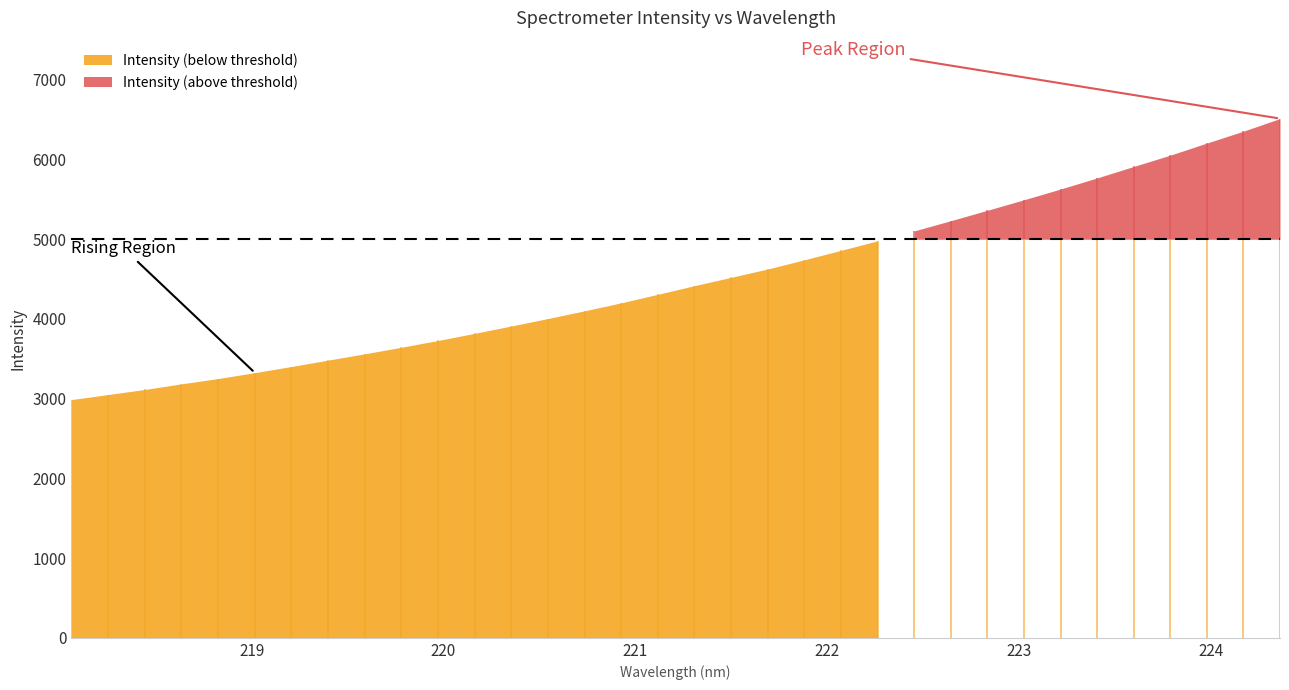

Rank the categories by value from lowest to highest.

218.0596, 218.2508, 218.442, 218.6332, 218.8244, 219.0156, 219.2067, 219.3979, 219.589, 219.7801, 219.9712, 220.1623, 220.3533, 220.5444, 220.7354, 220.9264, 221.1174, 221.3083, 221.4993, 221.6902, 221.8812, 222.0721, 222.263, 222.4538, 222.6447, 222.8355, 223.0264, 223.2172, 223.408, 223.5987, 223.7895, 223.9802, 224.1709, 224.3616